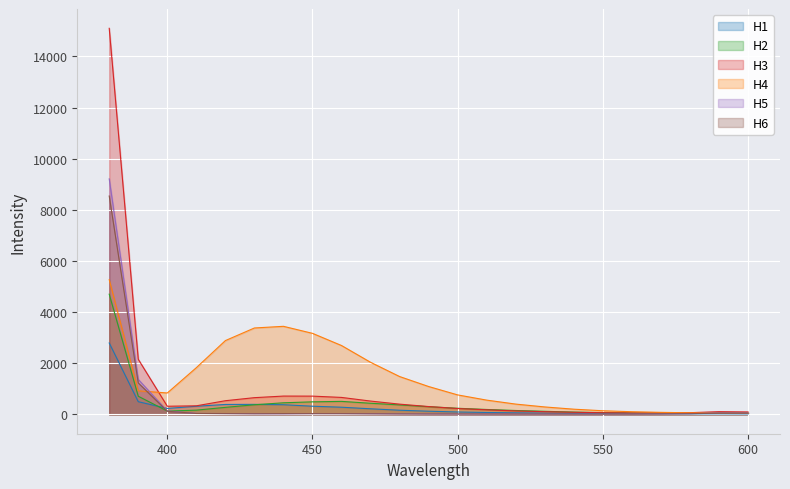

Where does the H4 series first go above 838?

380